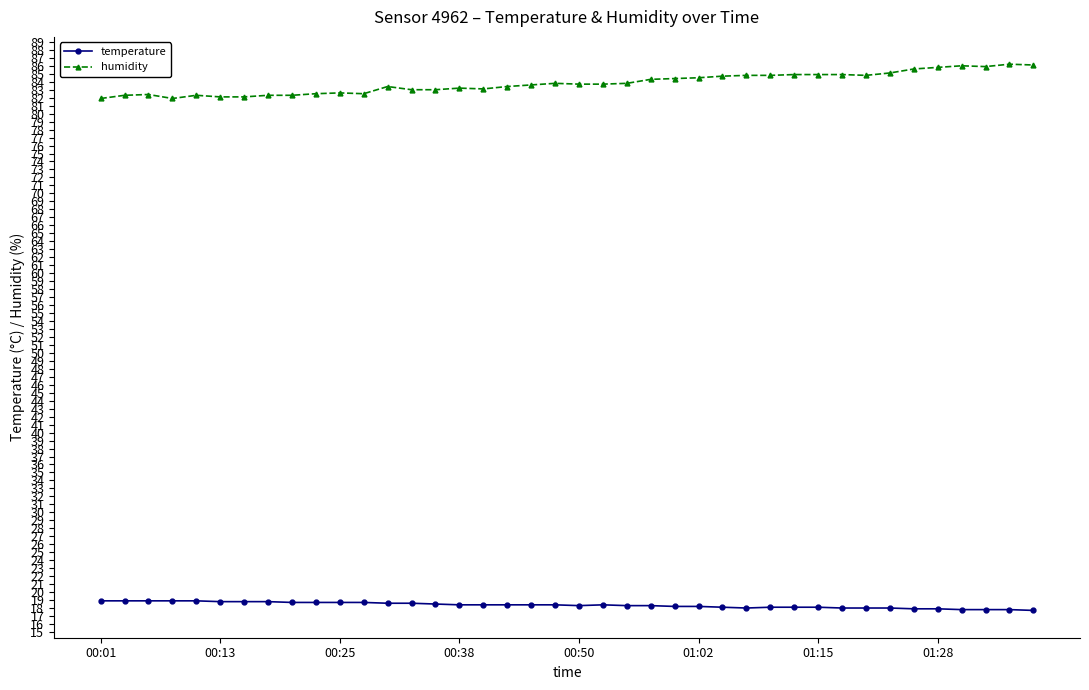

What is the value of the humidity point at the 8th from the left?

82.3